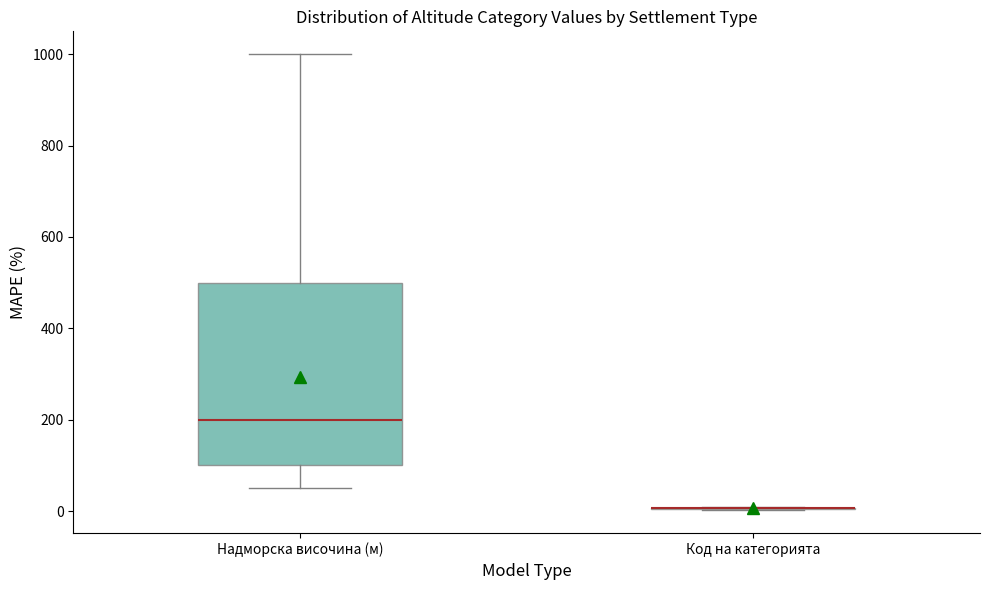

Reading left to right, read every box against the y-axis: the position of its median line, the range the box covers, and the ends of its whiskers. The values are not printed on the chart, so give them approximately, as read against the axis.

Надморска височина (м): median 200, box 100 to 500, whiskers 60 to 1000
Код на категорията: box collapsed to a line at 0, whiskers 0 to 0